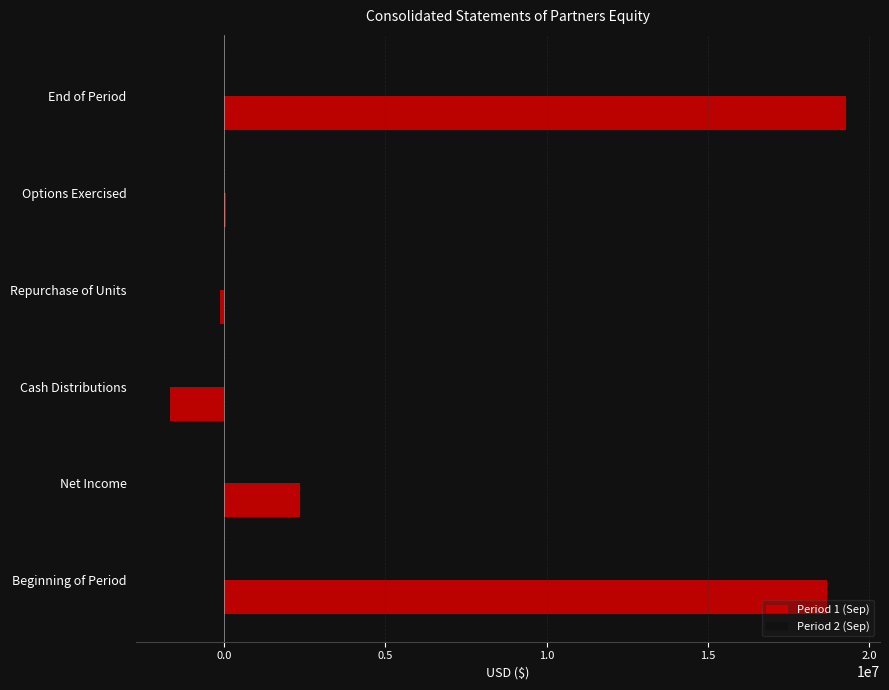

Which category has the highest value in the Period 2 (Sep) series?

Beginning of Period